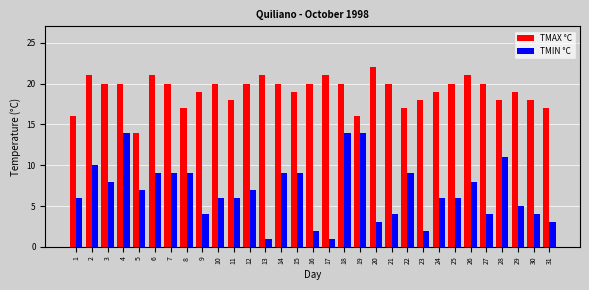

Rank the series at 14 from highest to lowest value.

TMAX °C, TMIN °C